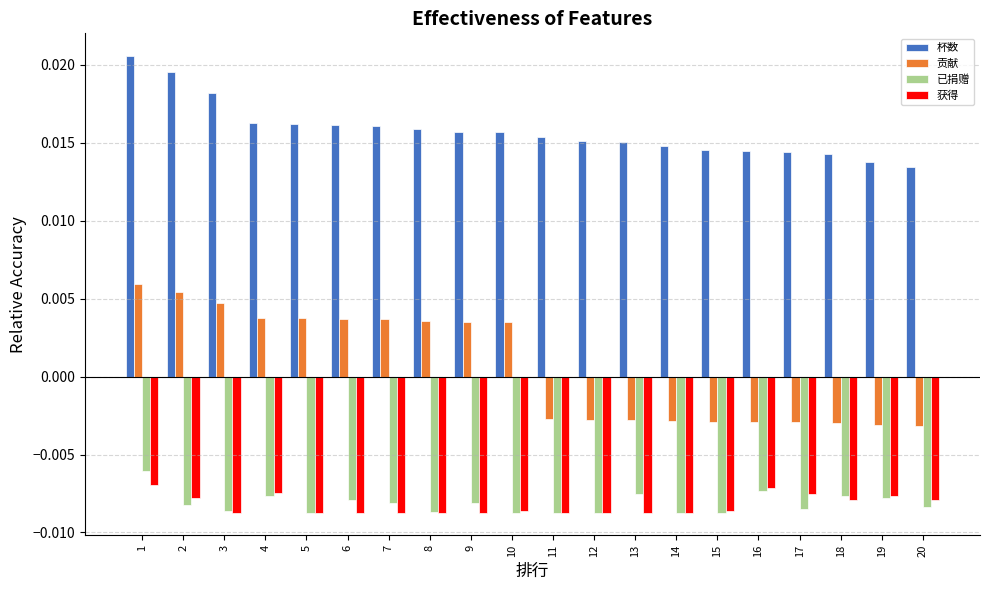

Is the value of 贡献 at 12 greater than the value of 获得 at 7?

Yes